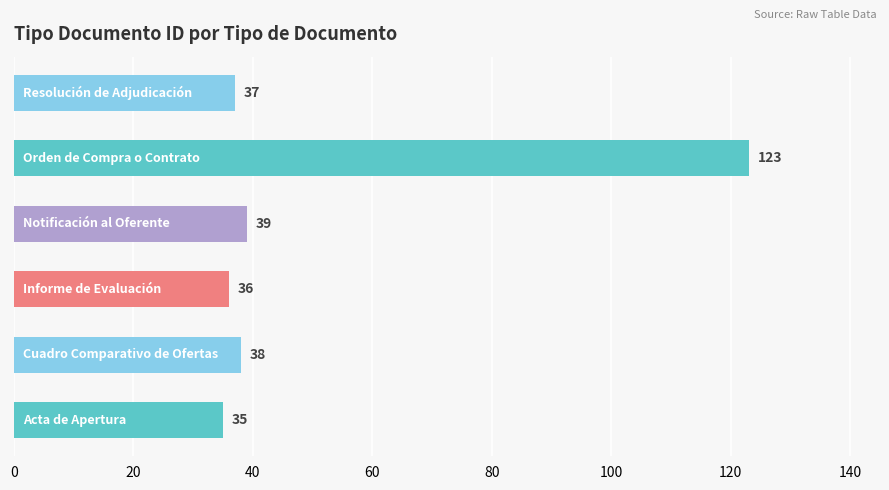

What is the difference between the second highest and minimum values?

4